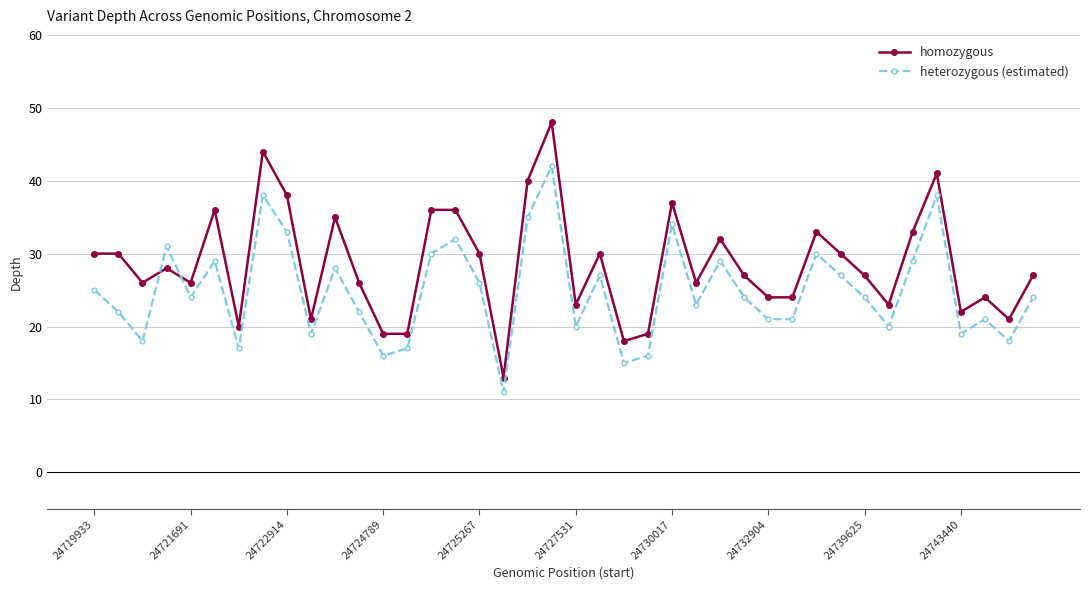

Which series has the widest spread of values?

homozygous